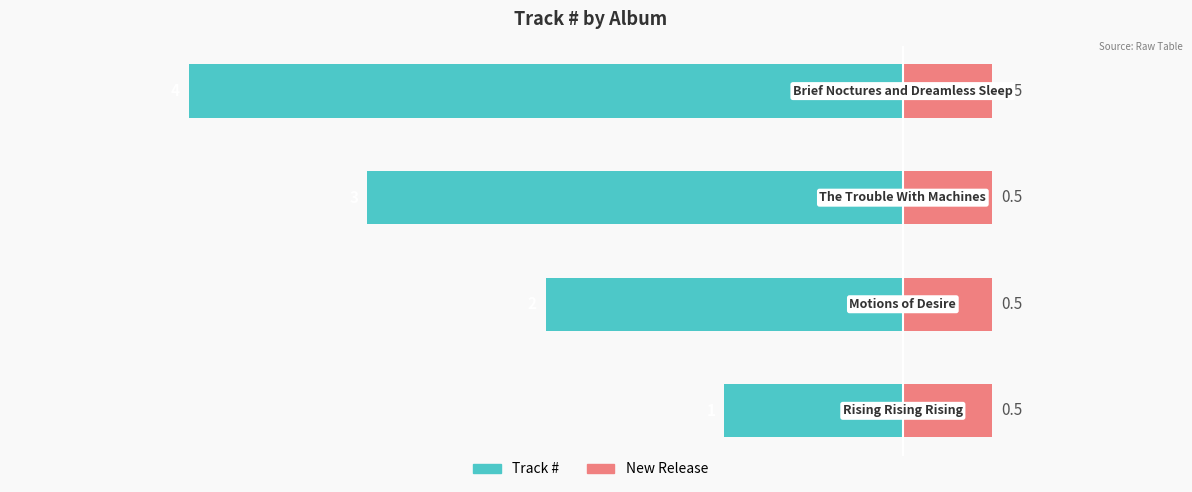

Reading left to right, what are all the values shown in this chart?

Track #: -1.0	-2.0	-3.0	-4.0
New Release: 0.5	0.5	0.5	0.5